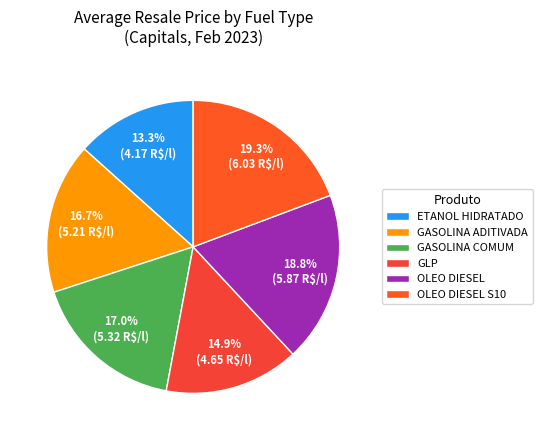

To the nearest percent, what portion does GASOLINA ADITIVADA represent?

17%